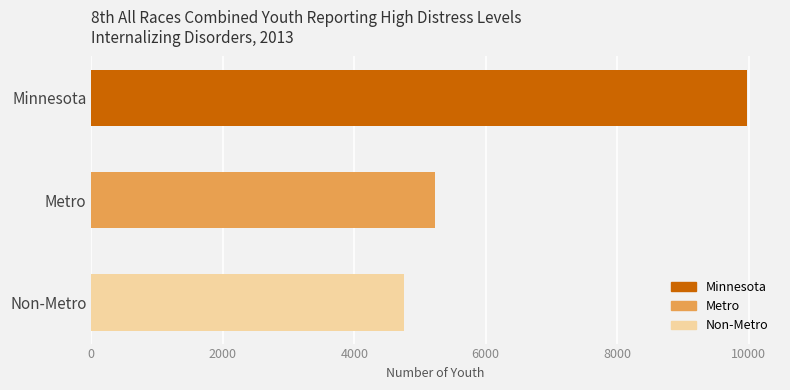

What is the greatest value displayed?

9979